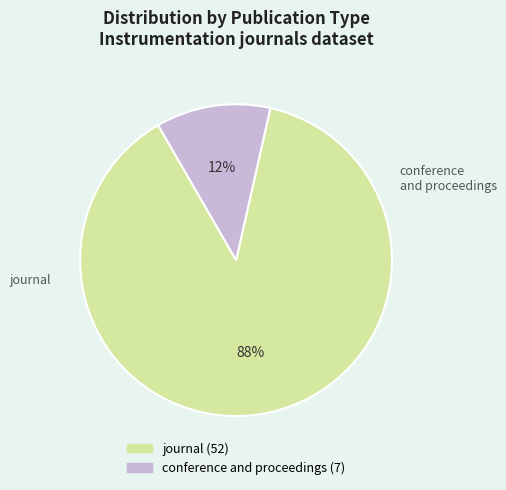

To the nearest percent, what portion does conference and proceedings represent?

12%